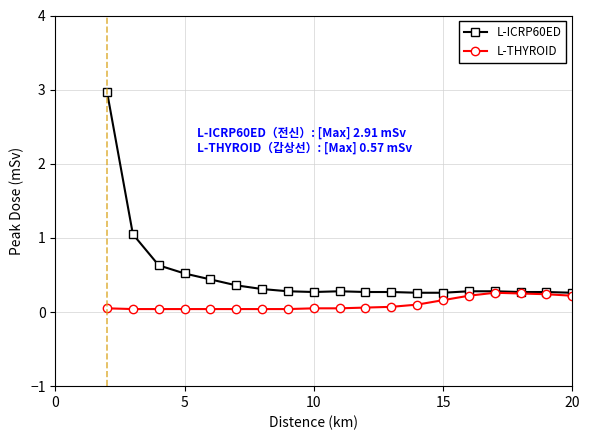

What is the value of the L-THYROID point at the 12th from the left?

0.1